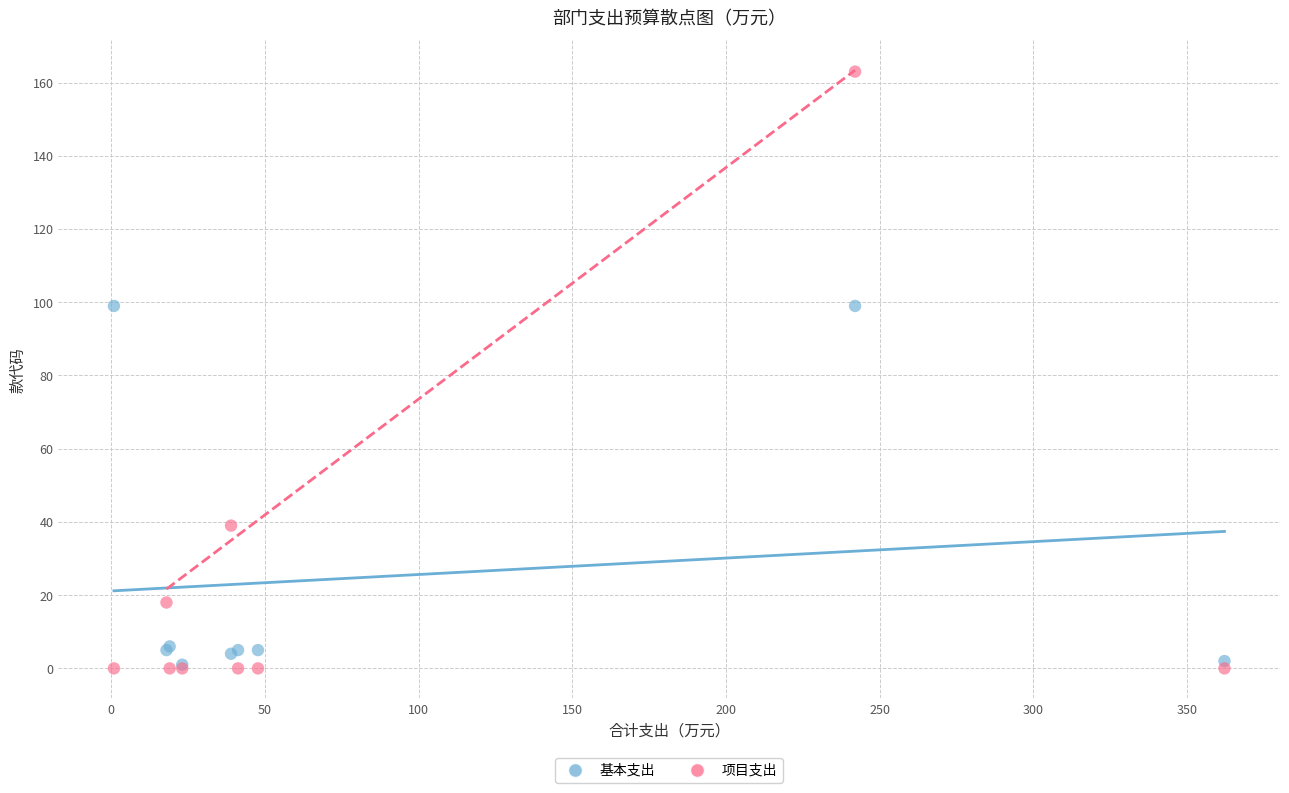

What are all the series names shown in the legend?

基本支出, 项目支出